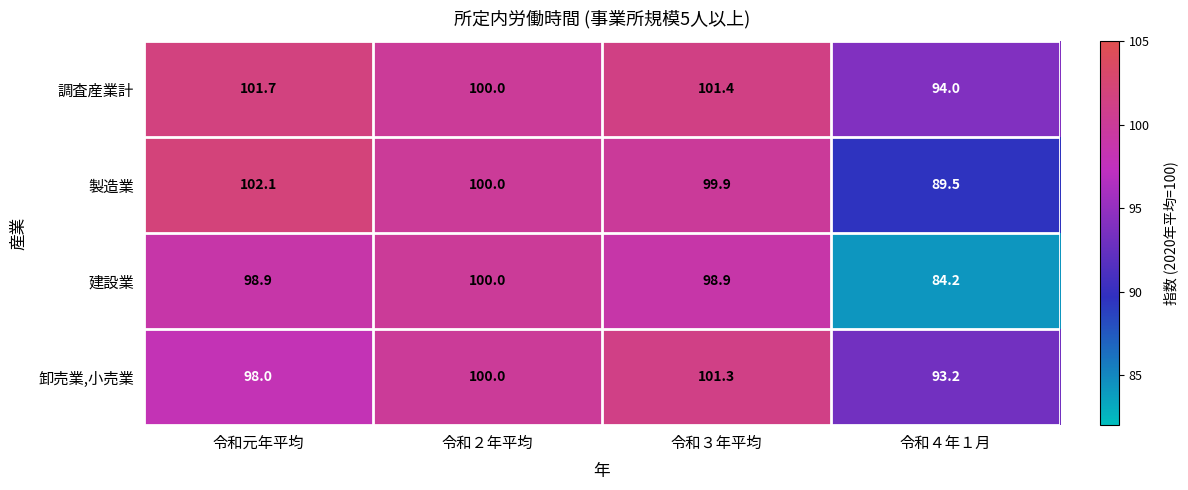

What is the sum of the 製造業 values at 令和元年平均 and 令和２年平均?

202.1